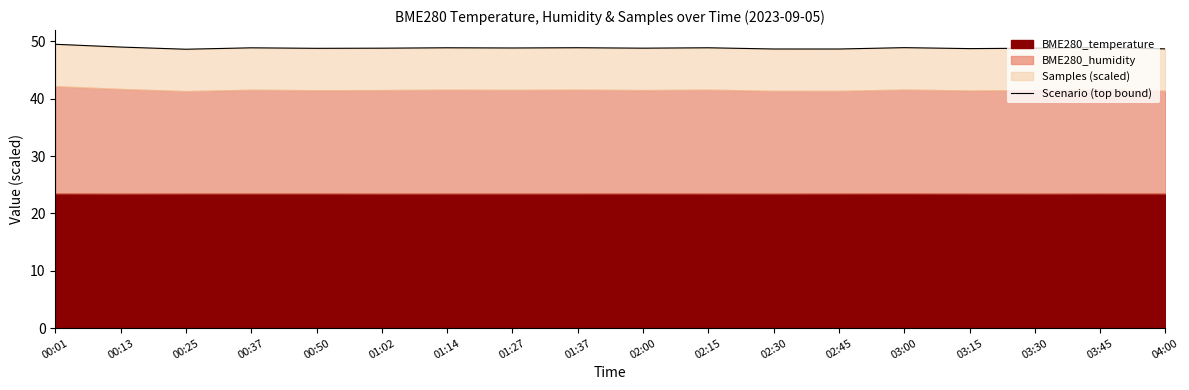

At which category does the chart reach its peak across all series?

00:01